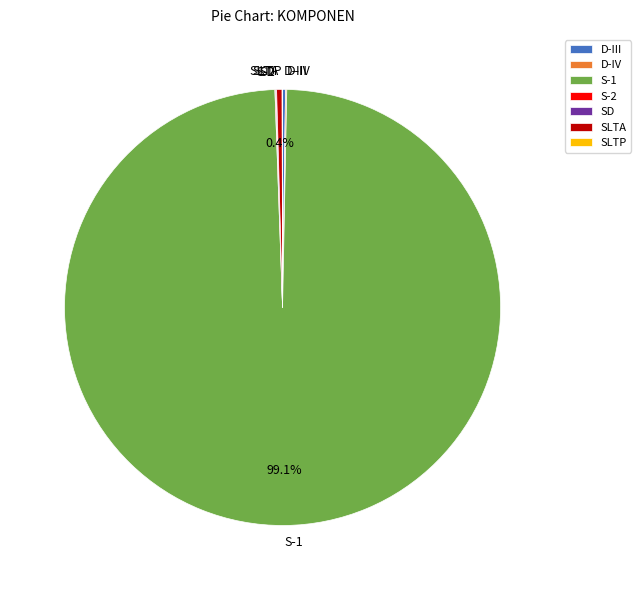

What percentage is NOT represented by S-1?

0.9%